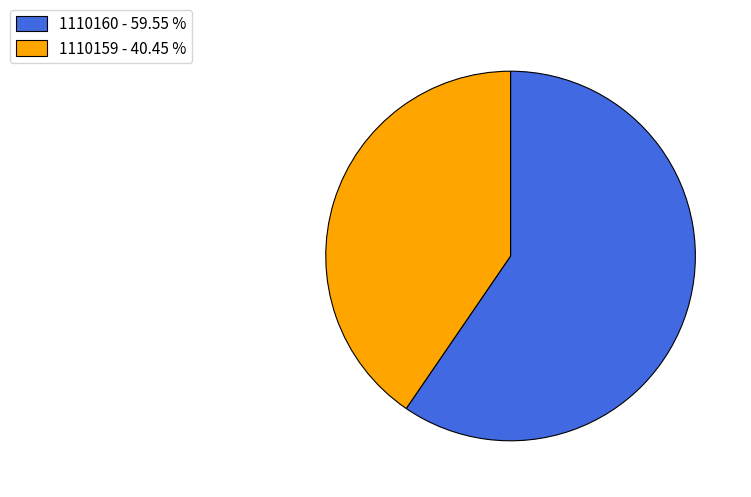

Count the number of slices in the pie.

2